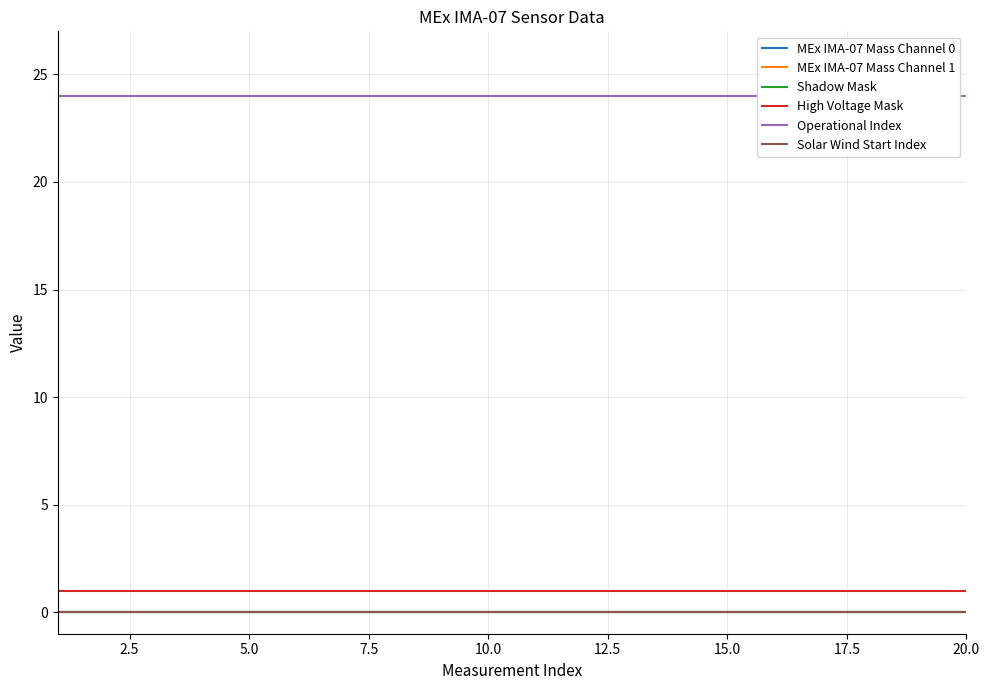

Reading right to left, what are all the values shown in this chart?

MEx IMA-07 Mass Channel 0: 0	0	0	0	0	0	0	0	0	0	0	0	0	0	0	0	0	0	0	0
MEx IMA-07 Mass Channel 1: 0	0	0	0	0	0	0	0	0	0	0	0	0	0	0	0	0	0	0	0
Shadow Mask: 0	0	0	0	0	0	0	0	0	0	0	0	0	0	0	0	0	0	0	0
High Voltage Mask: 1	1	1	1	1	1	1	1	1	1	1	1	1	1	1	1	1	1	1	1
Operational Index: 24	24	24	24	24	24	24	24	24	24	24	24	24	24	24	24	24	24	24	24
Solar Wind Start Index: 0	0	0	0	0	0	0	0	0	0	0	0	0	0	0	0	0	0	0	0